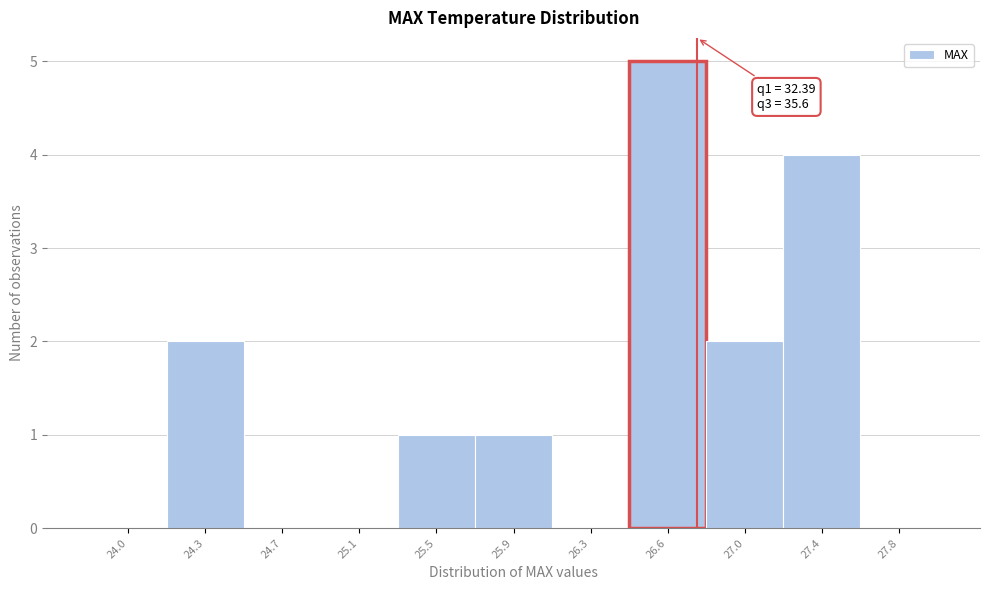

Reading left to right, what are all the values shown in this chart?

24.0=0	24.3=2	24.7=0	25.1=0	25.5=1	25.9=1	26.3=0	26.6=5	27.0=2	27.4=4	27.8=0